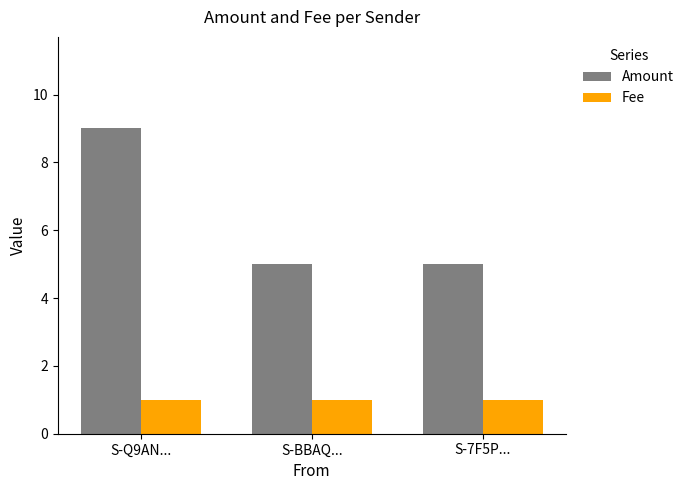

What is the label of the 3rd bar from the left?

S-7F5P...